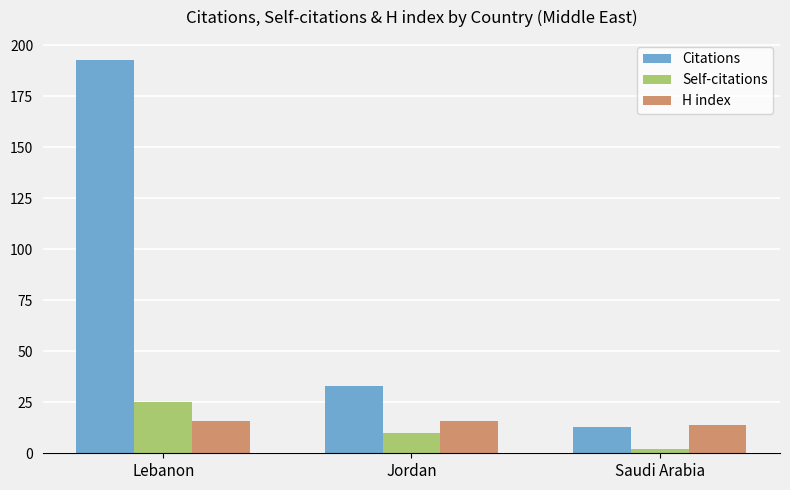

Reading left to right, transcribe all the data shown in this chart.

Citations: 193	33	13
Self-citations: 25	10	2
H index: 16	16	14